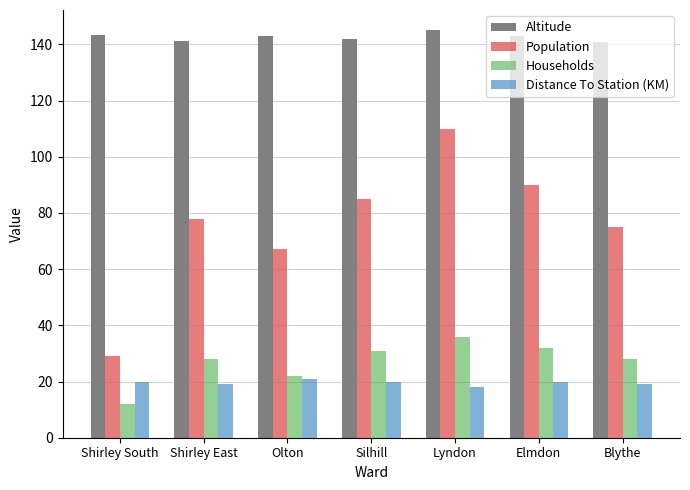

The value of Distance To Station (KM) at Elmdon is 32.7. True or false?

False